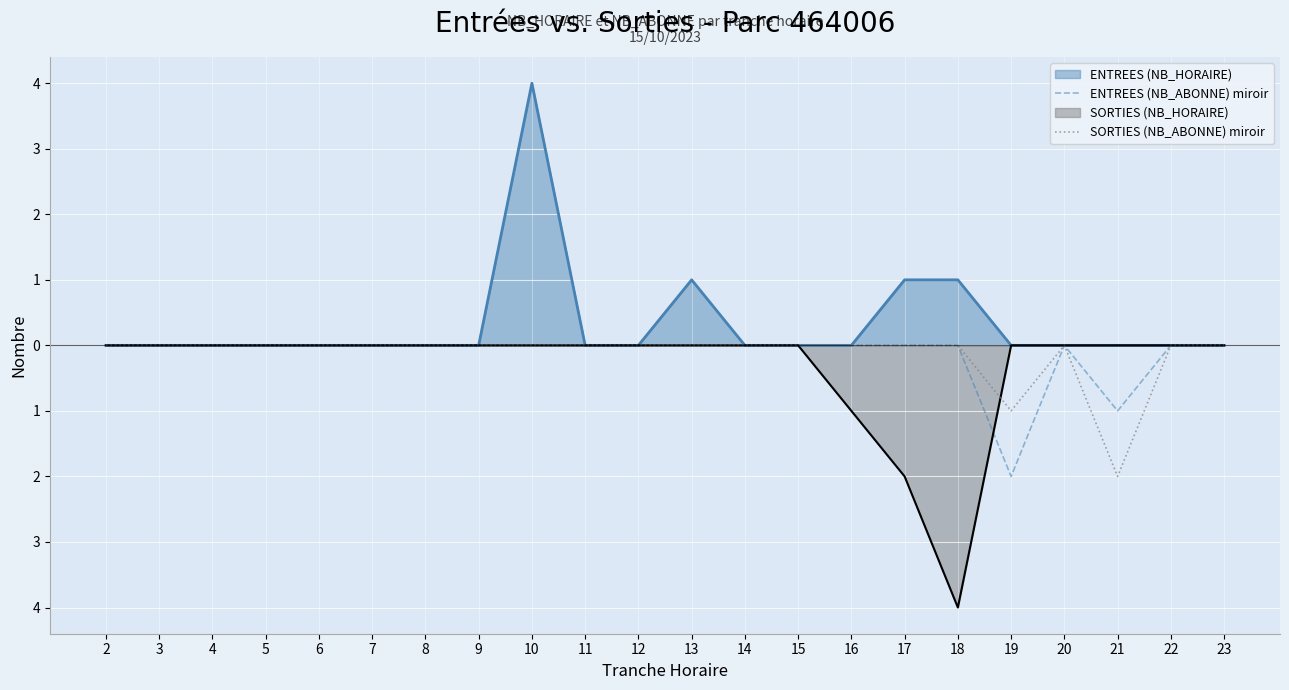

What are all the series names shown in the legend?

ENTREES (NB_HORAIRE), ENTREES (NB_ABONNE) miroir, SORTIES (NB_HORAIRE), SORTIES (NB_ABONNE) miroir